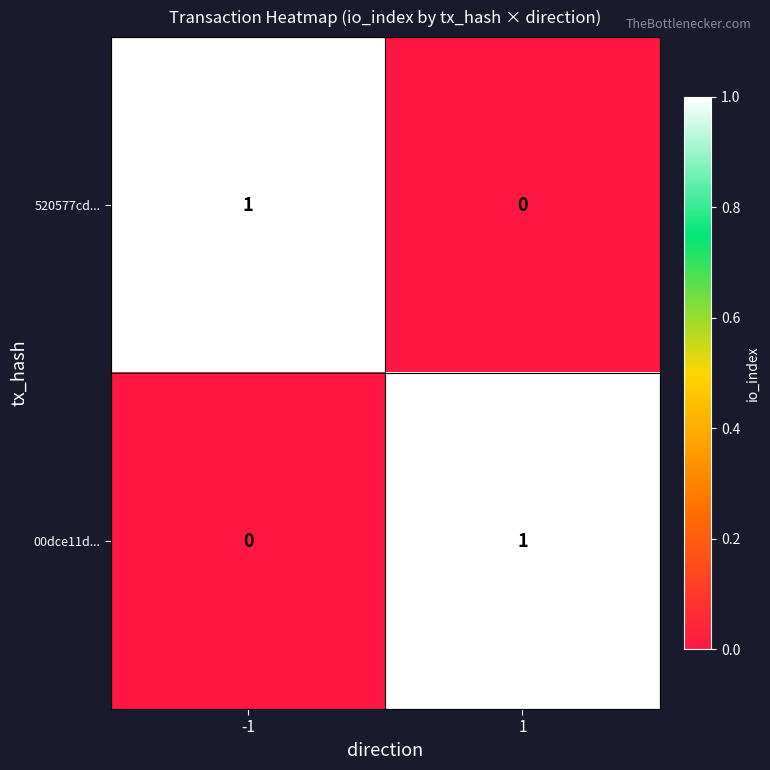

Is it true that 00dce11d... equals 0 at -1?

True